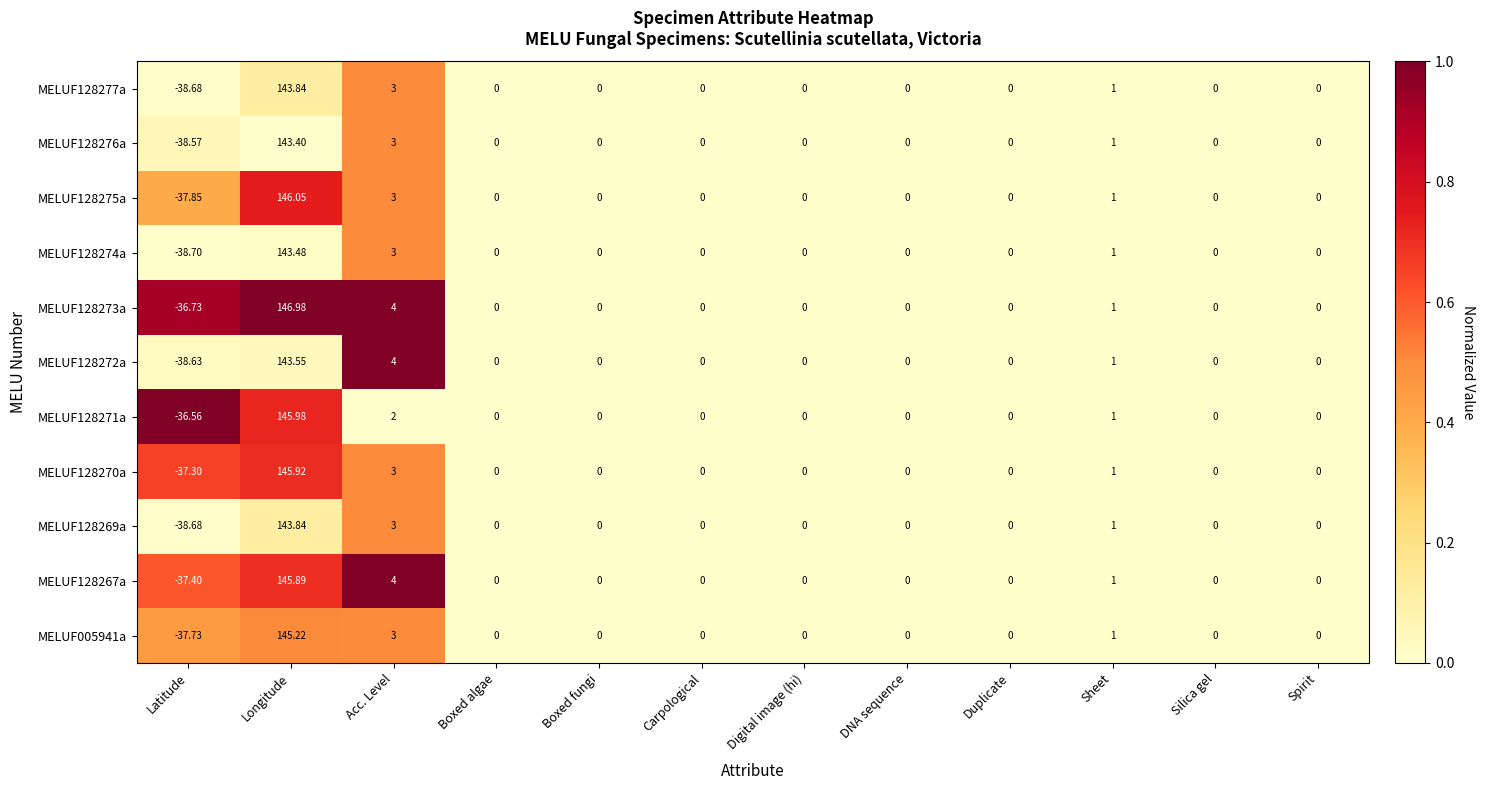

At which label does MELUF128271a first exceed 0?

Longitude